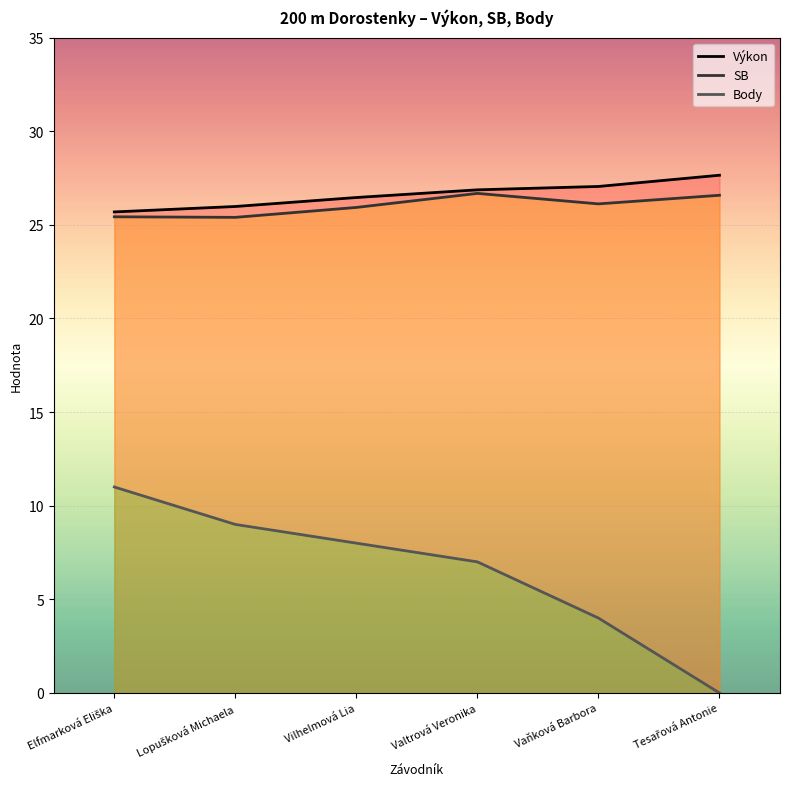

What is the difference between the maximum and minimum values in the Body series?

11.0